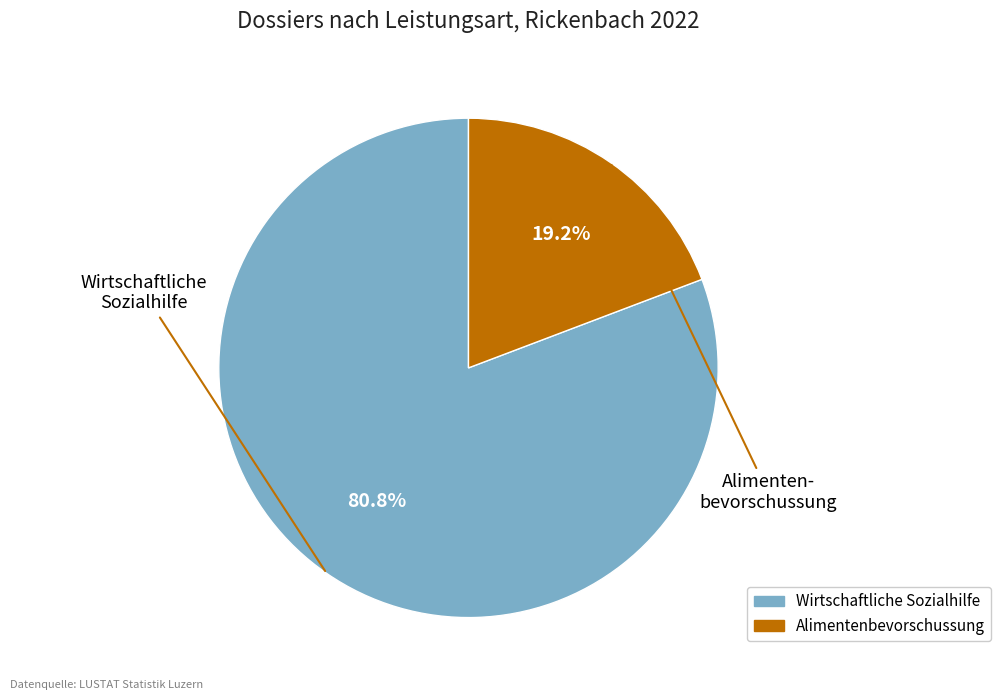

Is there a majority slice in this chart?

Yes